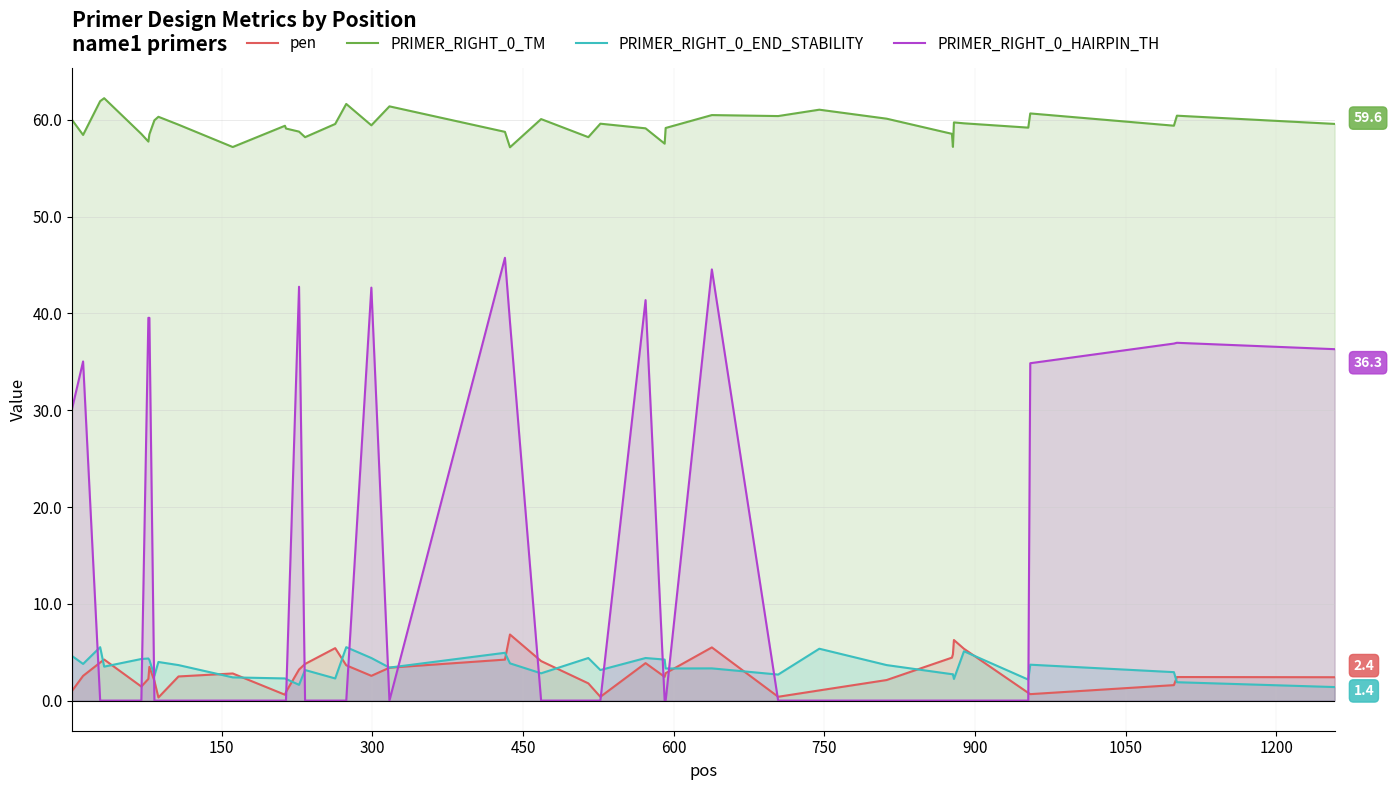

How many lines are shown in the chart?

4